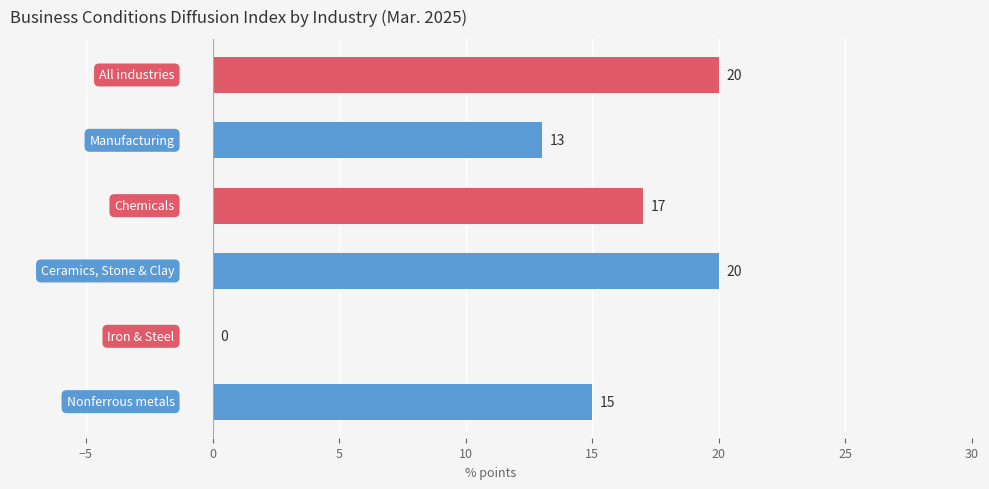

What is the greatest value displayed?

20